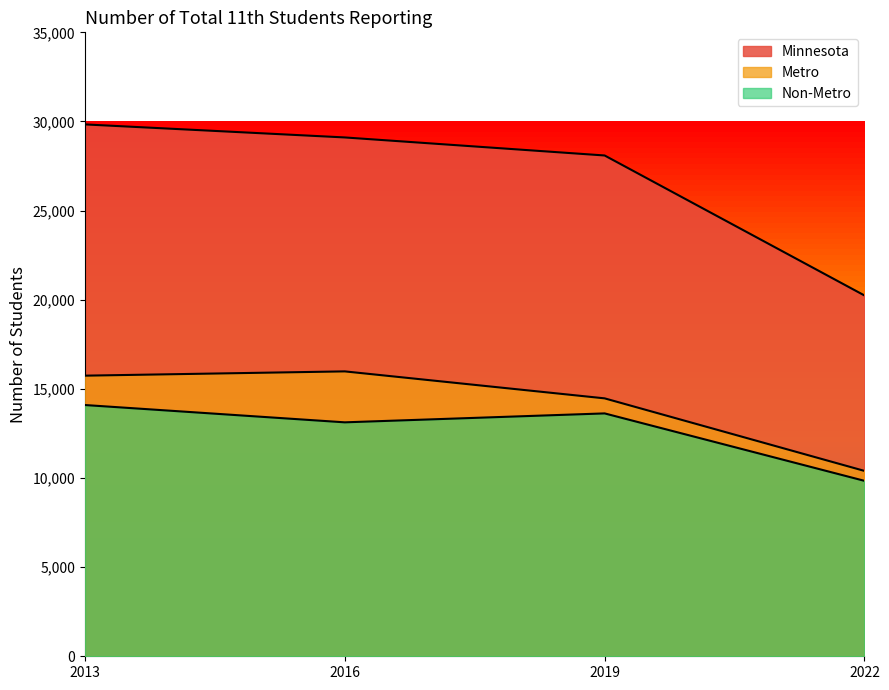

At which category does the chart reach its minimum across all series?

2022